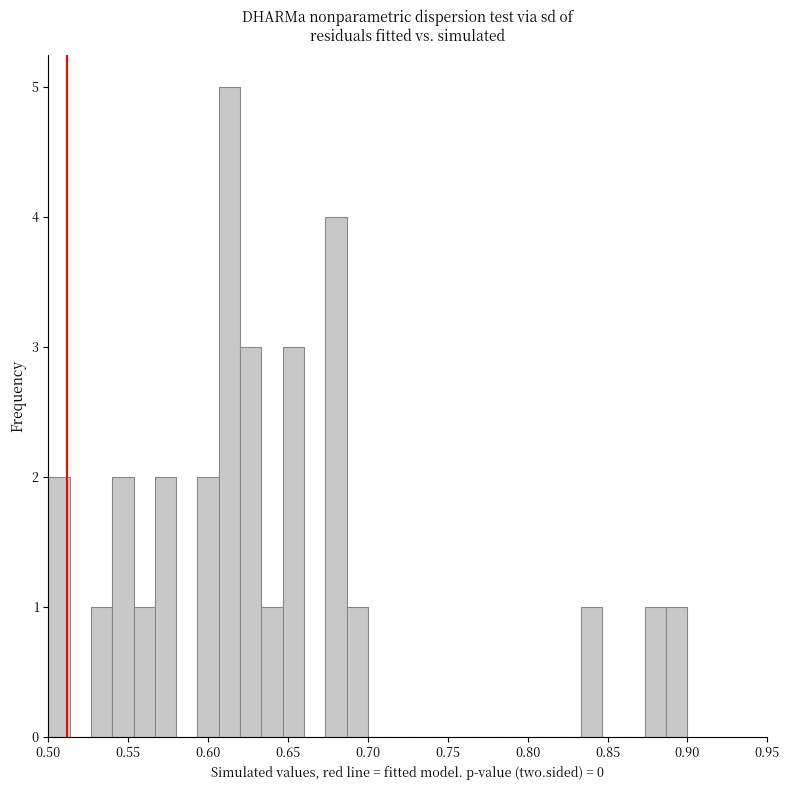

Read against the x-axis, roughly where is the centre of the tallest bar?

0.615